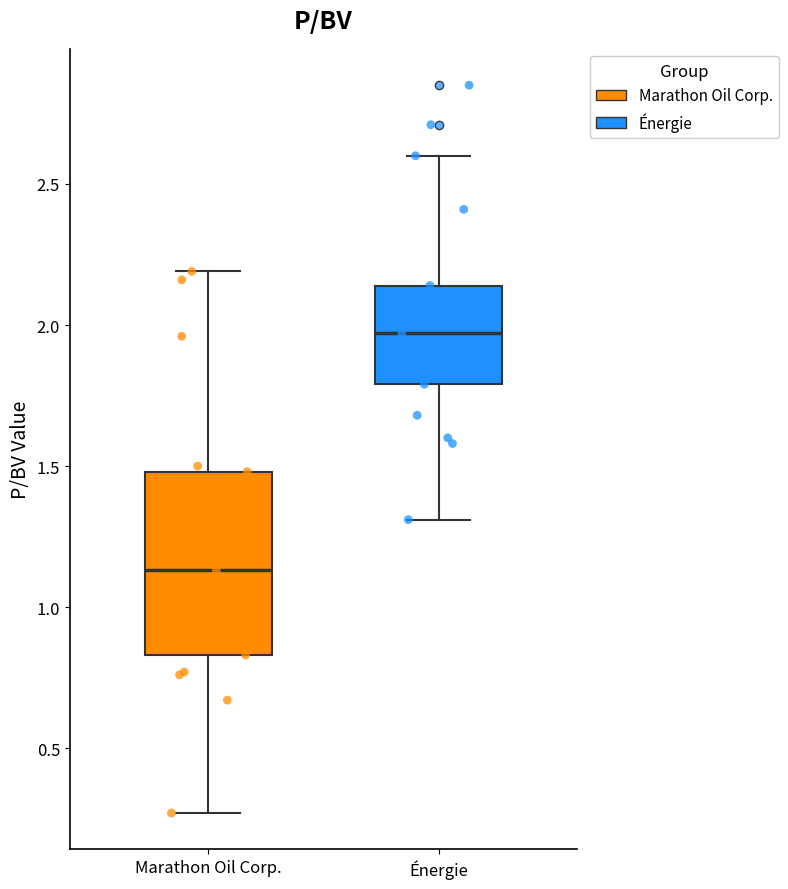

Which box has the lowest median line?

Marathon Oil Corp.